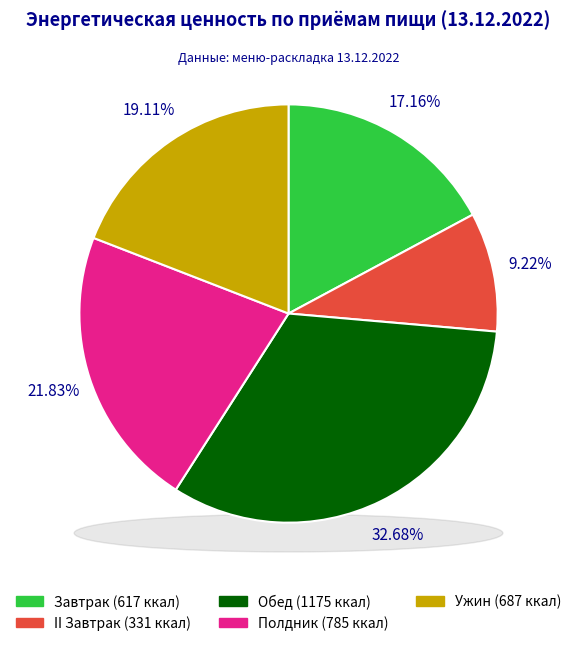

To the nearest percent, what portion does Обед represent?

33%